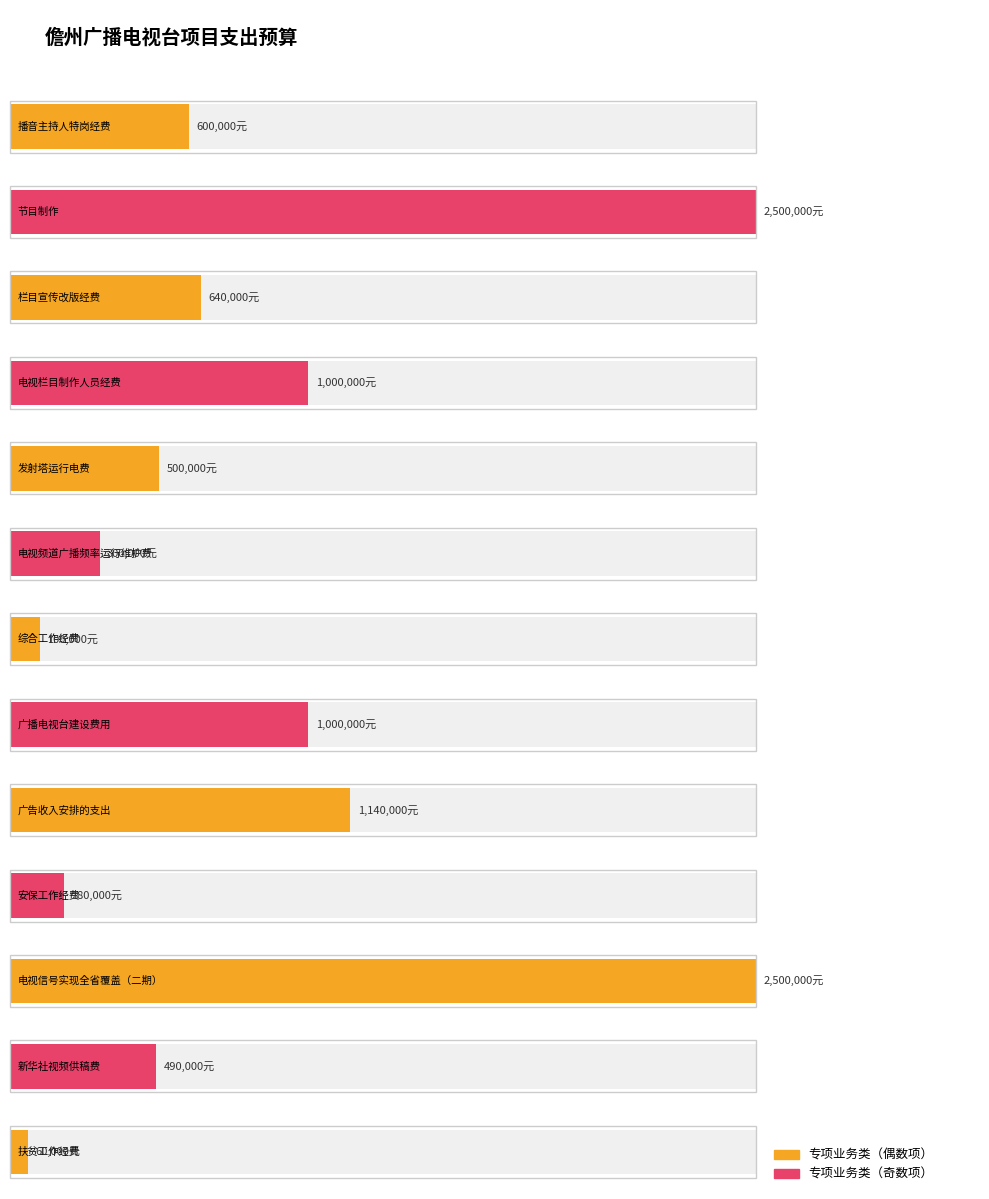

How many data points does each series have?

13